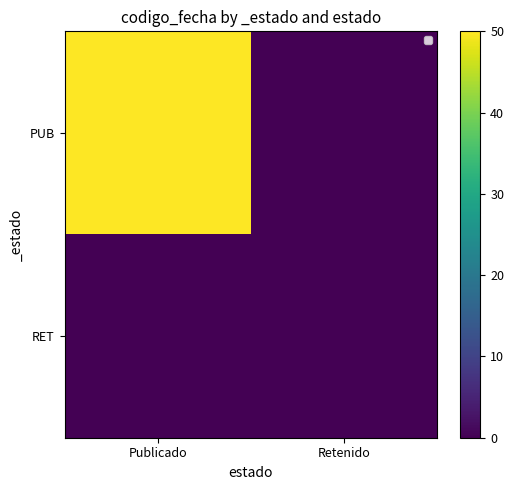

At which category is the sum across all series the highest?

Publicado